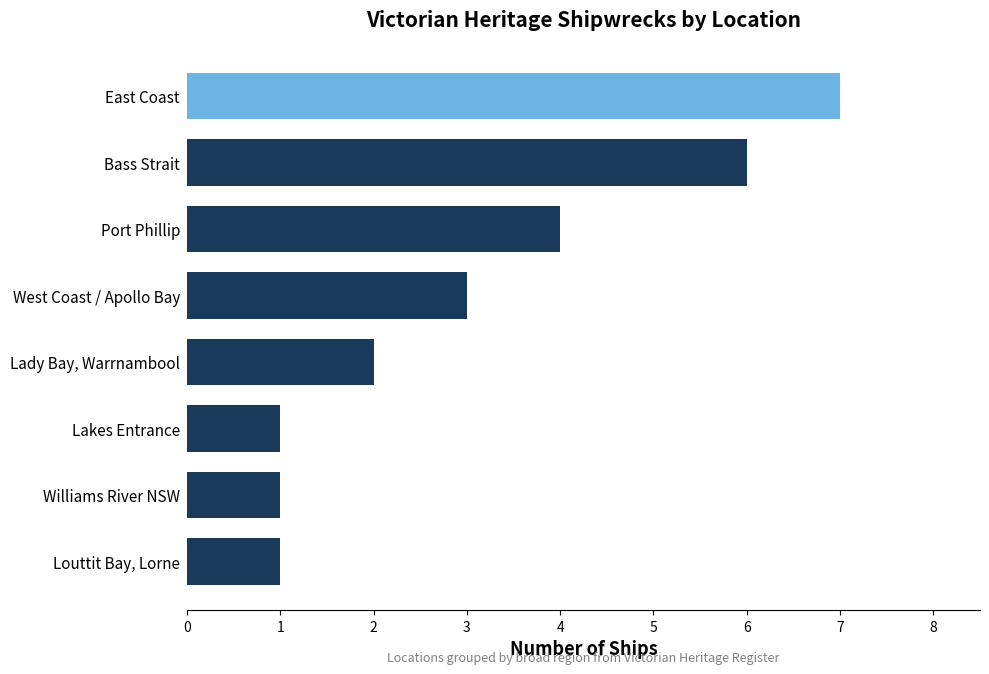

Reading top to bottom, list all the values displayed in this chart.

7	6	4	3	2	1	1	1